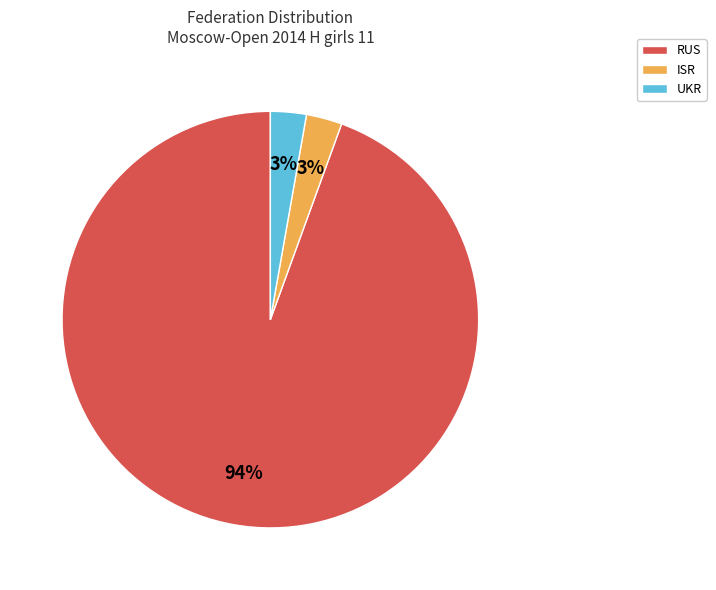

What is the majority slice?

RUS